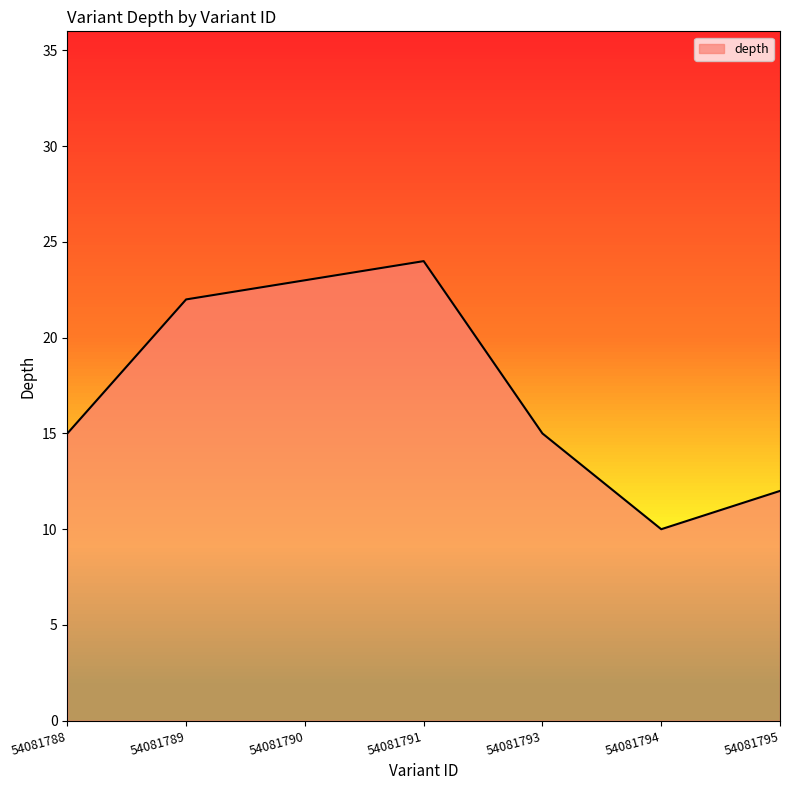

Does the chart have visible grid lines?

No